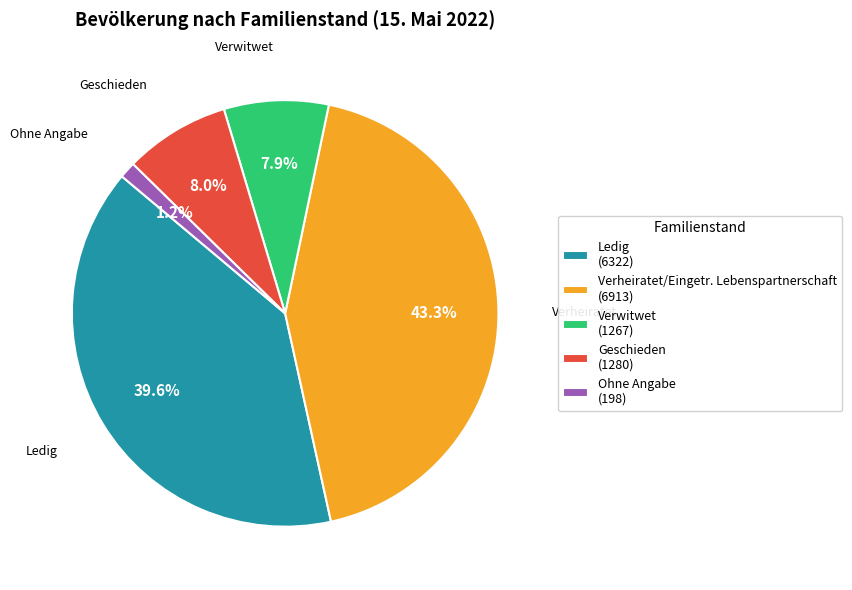

Is there any slice that represents more than half of the pie?

No